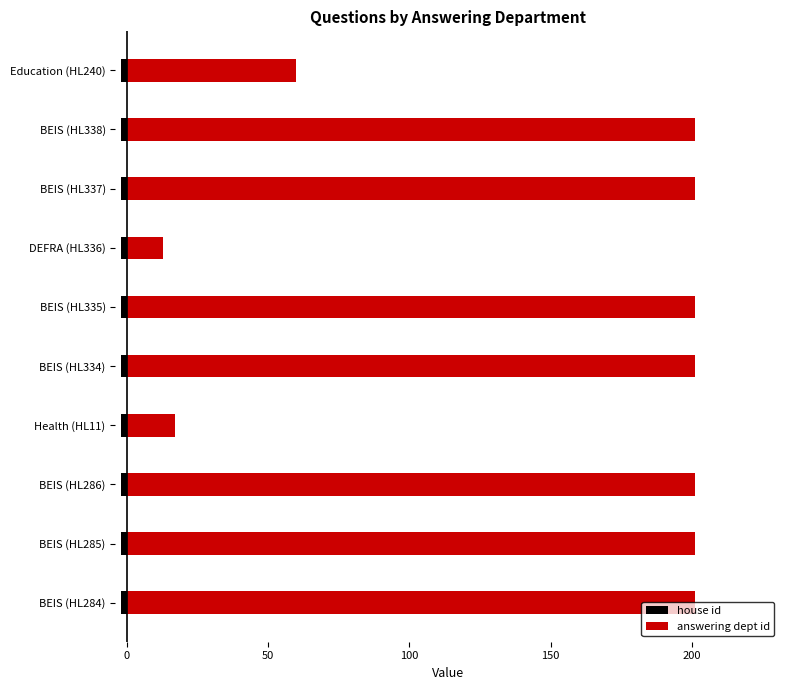

What are all the series names shown in the legend?

house id, answering dept id